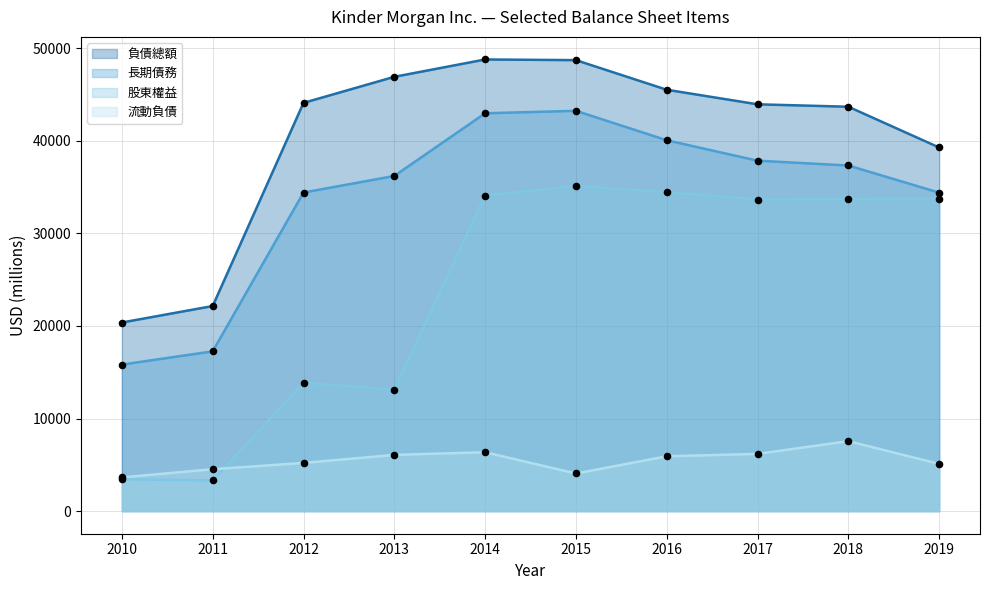

What are all the series names shown in the legend?

負債總額, 長期債務, 股東權益, 流動負債